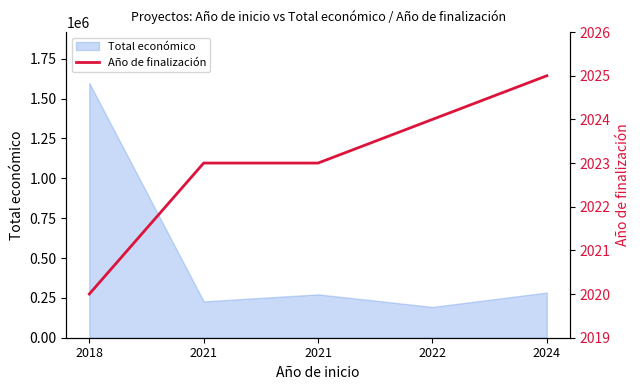

Does the chart display data point markers on the line(s)?

No